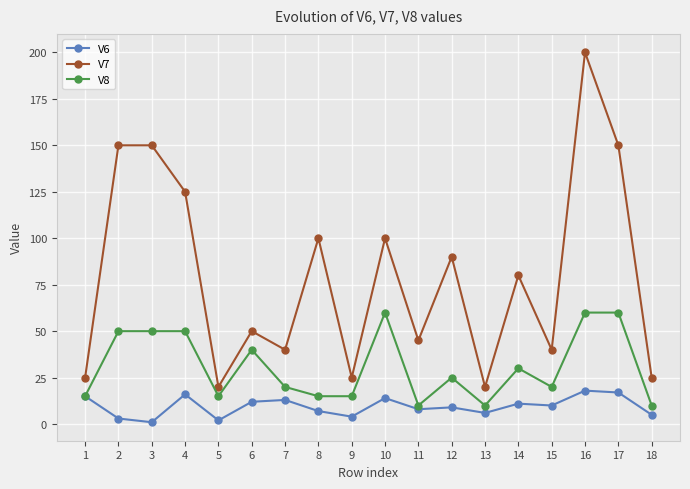

How many distinct data groups are displayed?

3